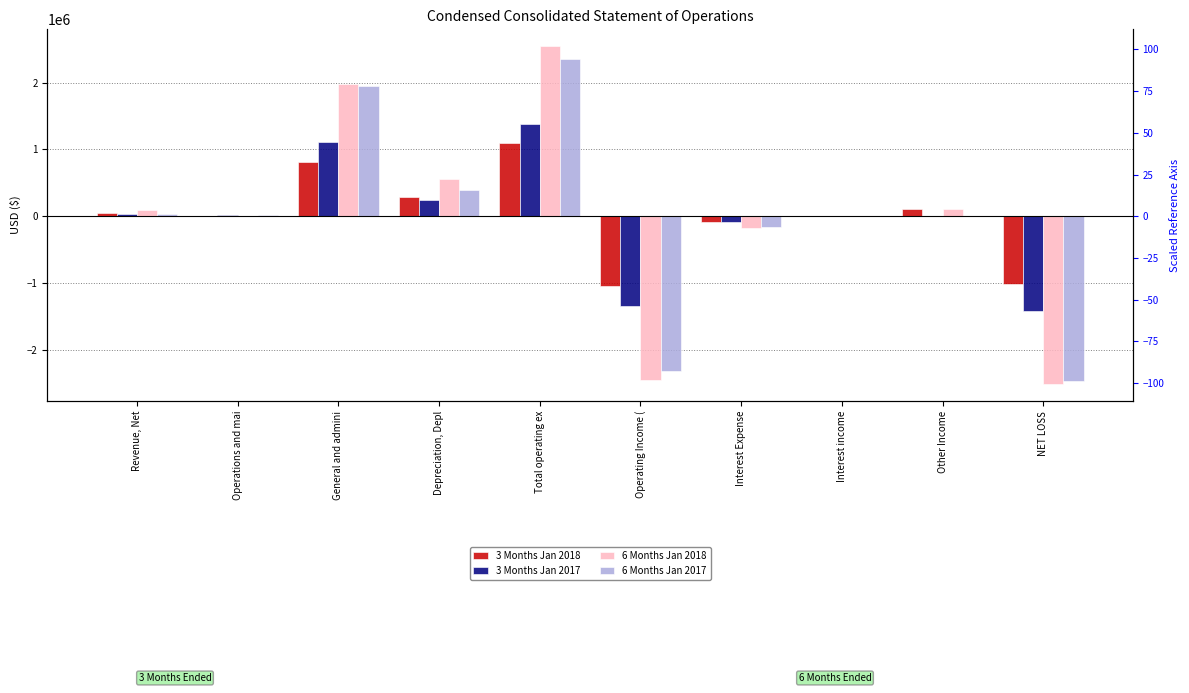

How many bars are there in total?

40